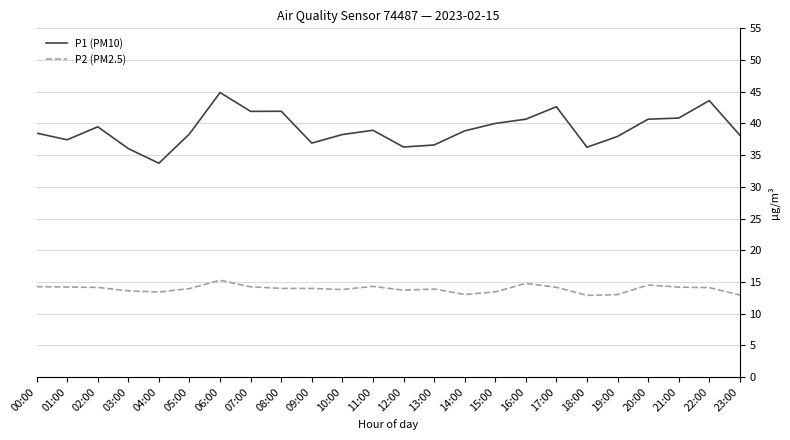

What is the difference between the P2 (PM2.5) values at 18:00 and 22:00?

1.2